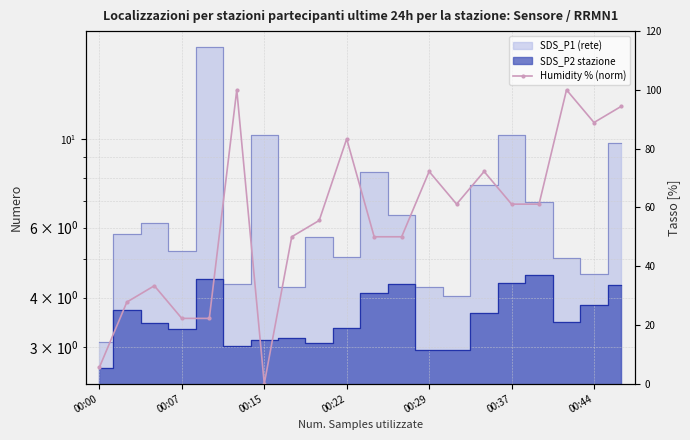

How many interior local peaks (higher than both neighbors) does the data have?

6